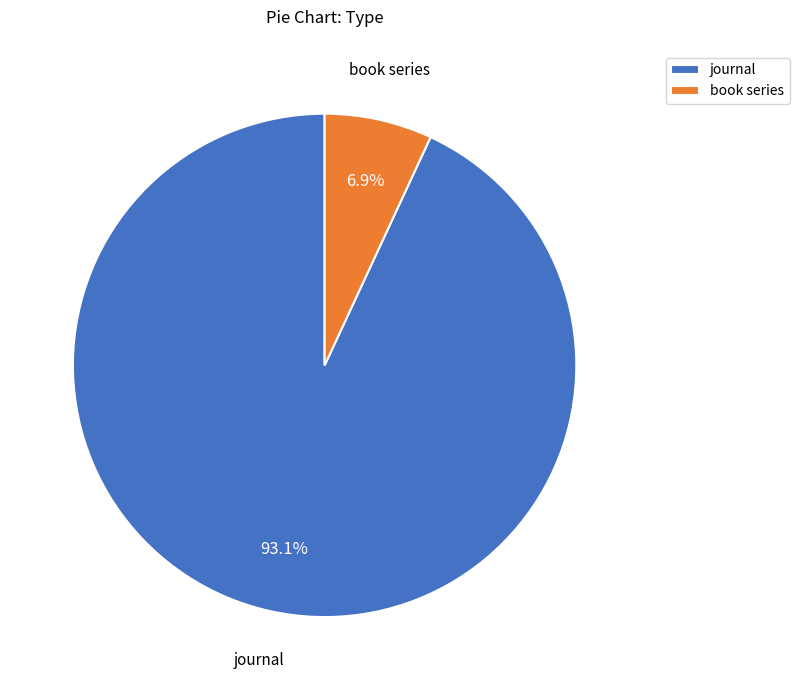

How many slices are in this pie chart?

2